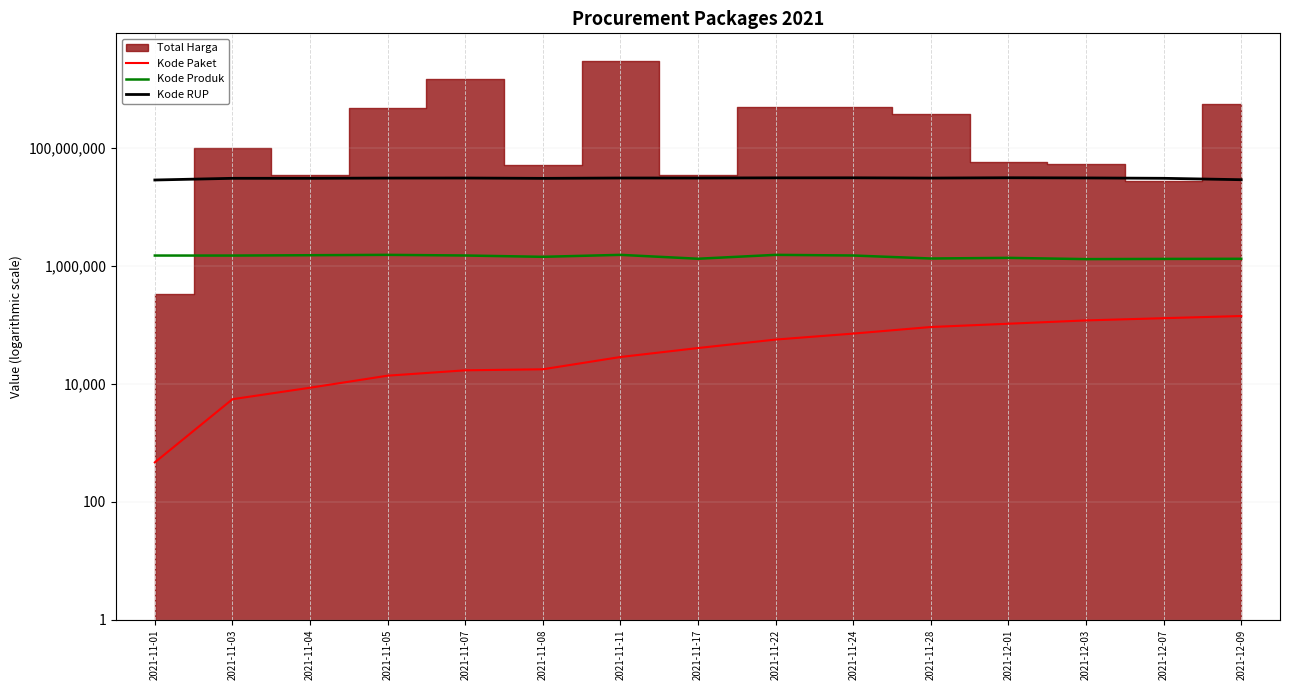

List the labels in order of Kode Produk value, largest first.

2021-11-11, 2021-11-05, 2021-11-22, 2021-11-04, 2021-11-07, 2021-11-24, 2021-11-01, 2021-11-03, 2021-11-08, 2021-12-01, 2021-11-28, 2021-11-17, 2021-12-09, 2021-12-07, 2021-12-03